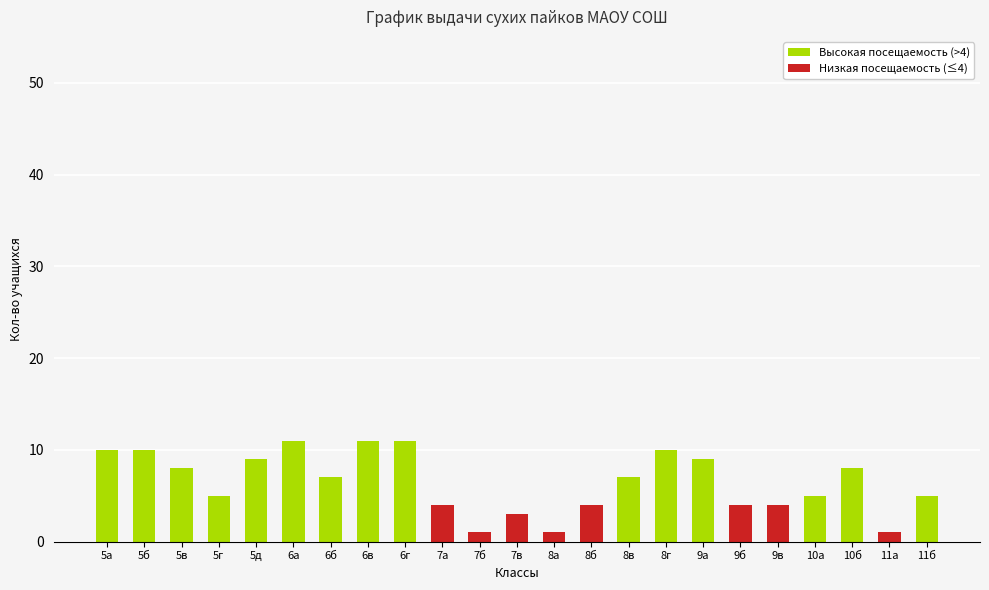

The chart shows a value of 4 at 9б. True or false?

True